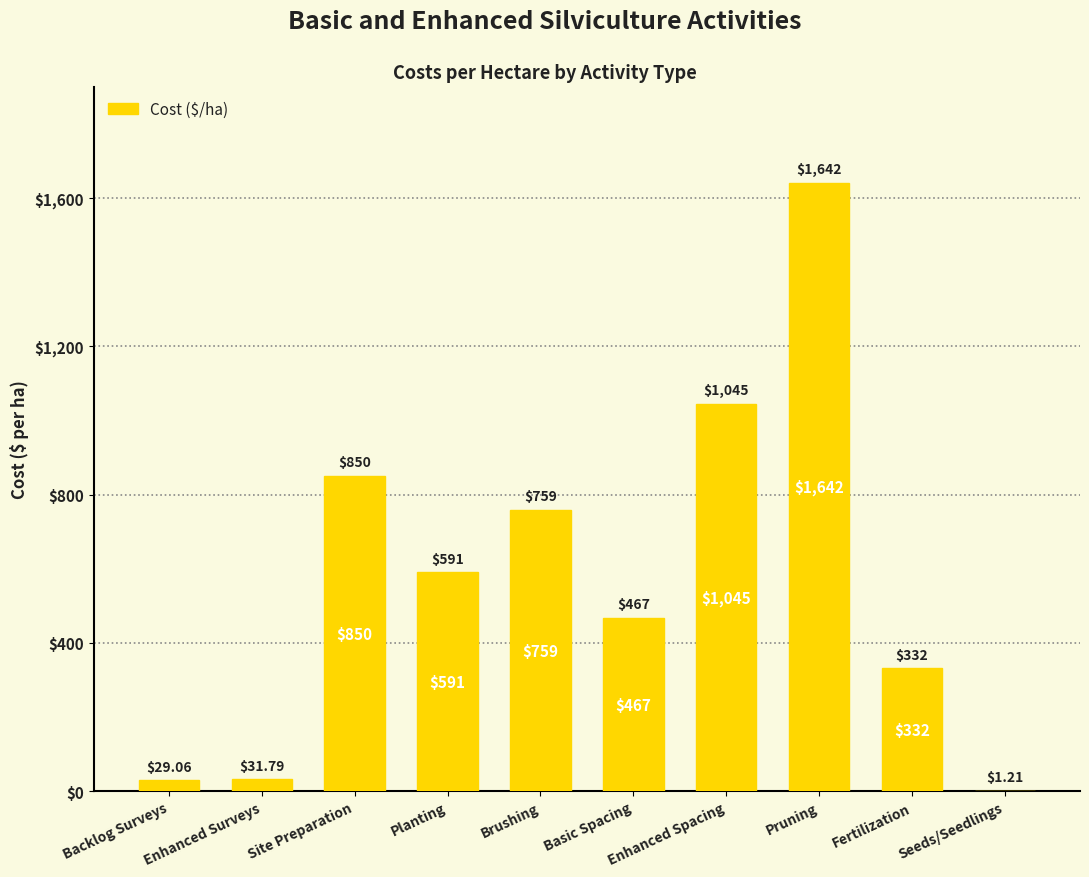

How many distinct data groups are displayed?

1